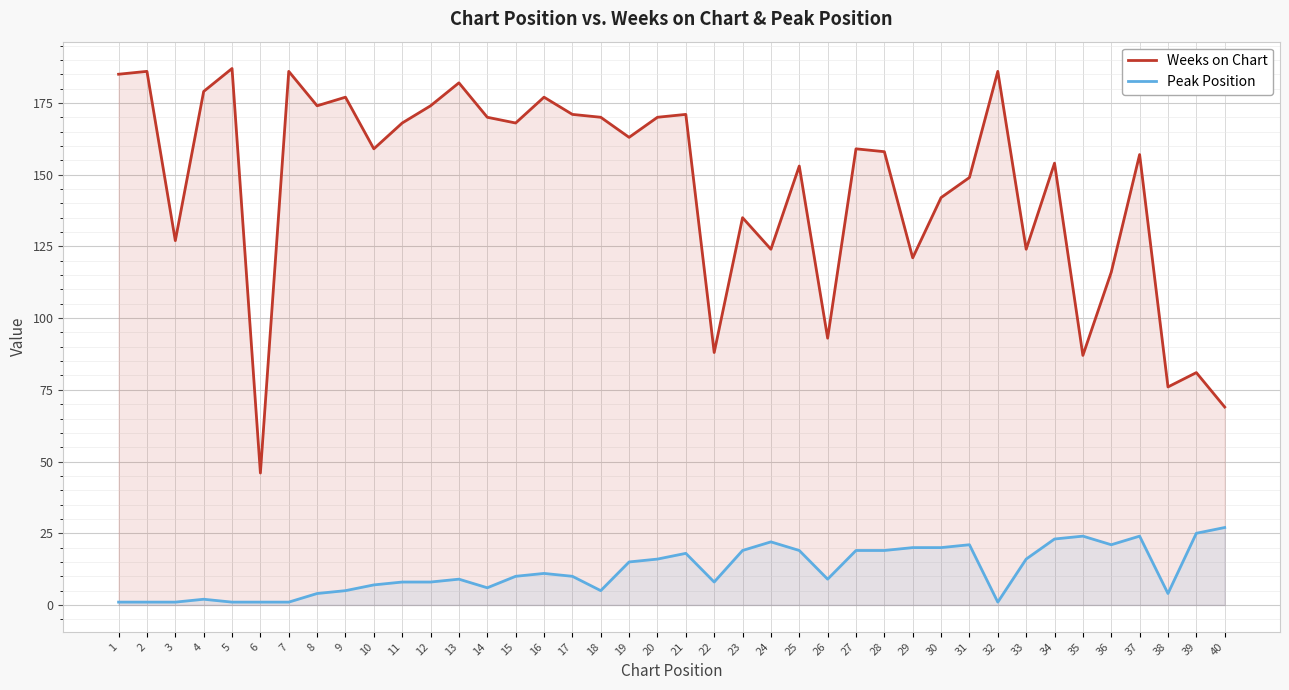

Does the chart display data point markers on the line(s)?

No